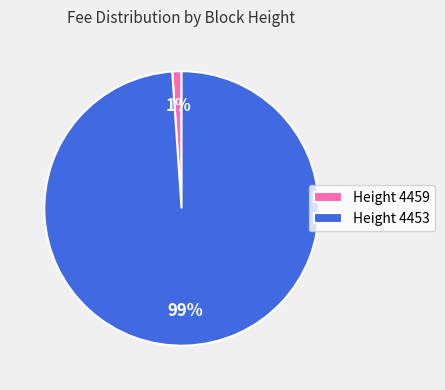

To the nearest percent, what is the difference between the largest and smallest slice percentages?

98%